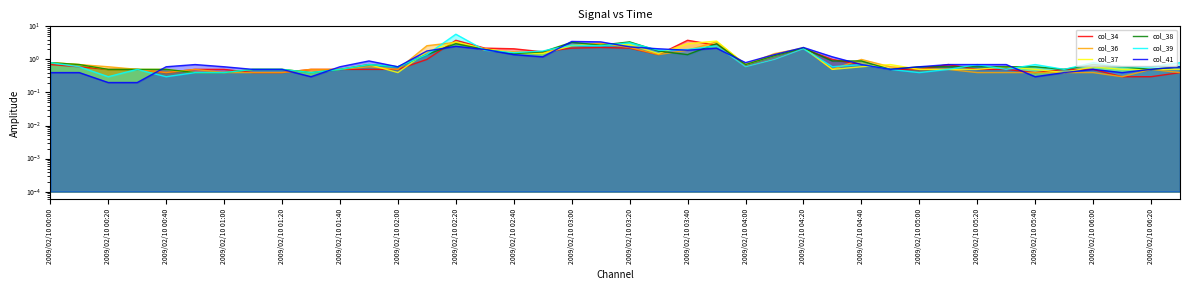

Is it true that col_39 equals 3.2 at 2009/02/10 05:40?

False